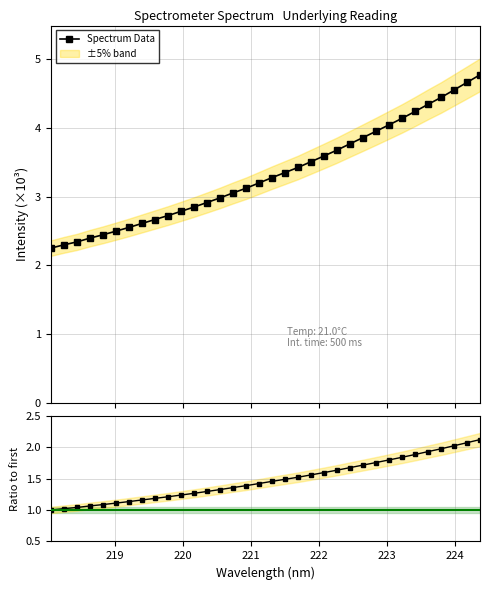

How many series are shown in this chart?

2